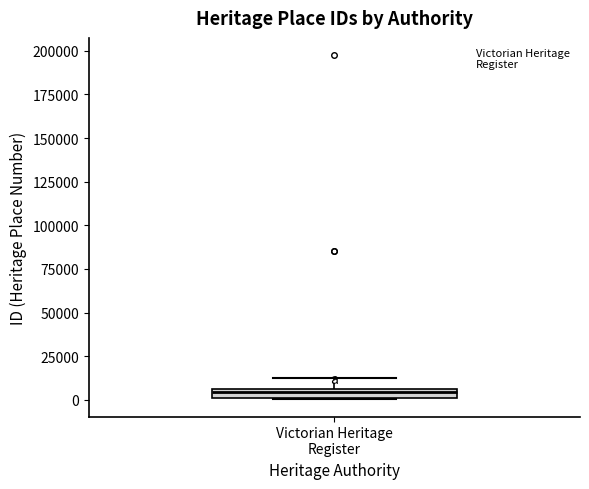

Where is the lower edge of the box for Victorian Heritage Register on the y-axis? The values are not printed on the chart, so give them approximately, as read against the axis.

0